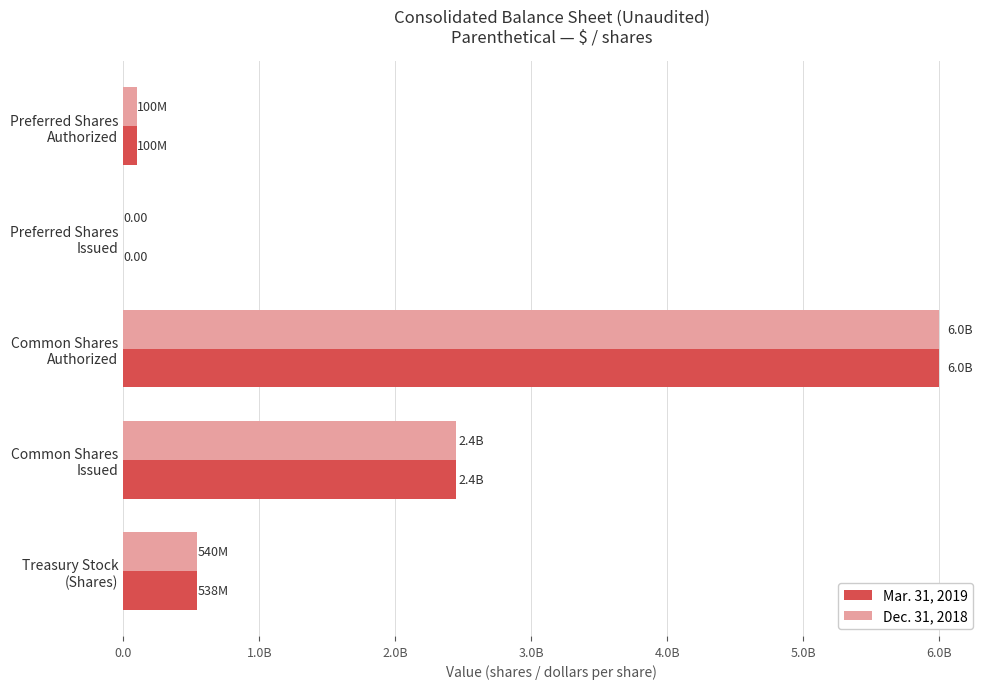

Rank the series by their average value, from lowest to highest.

Mar. 31, 2019, Dec. 31, 2018